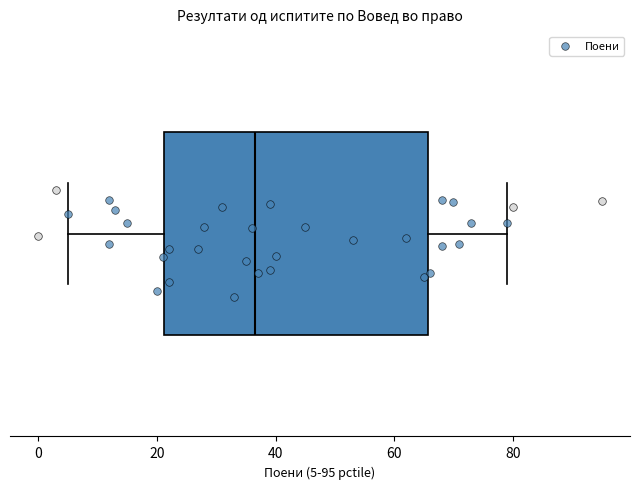

Where does the right whisker of the box end on the x-axis? The values are not printed on the chart, so give them approximately, as read against the axis.

80